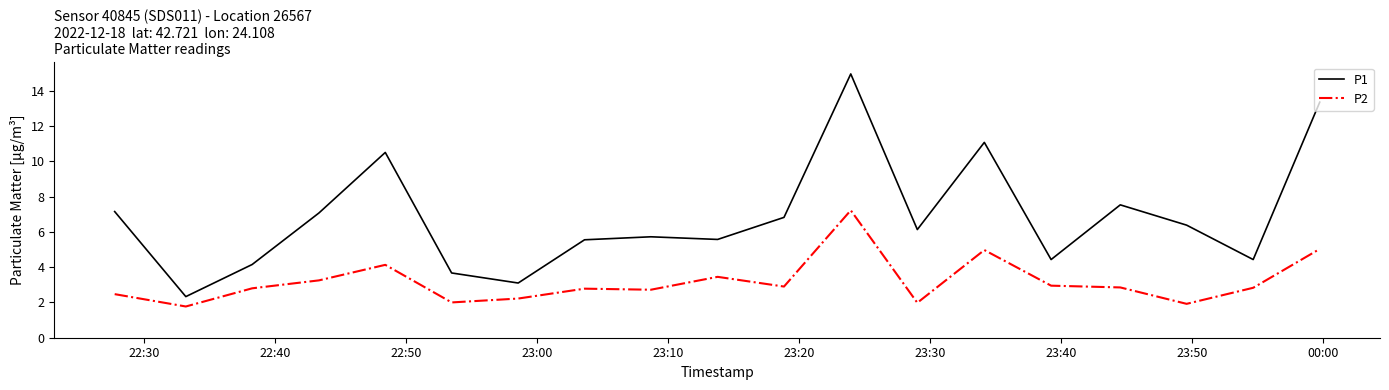

In P1, how many points are higher than both neighbors (excluding endpoints)?

5